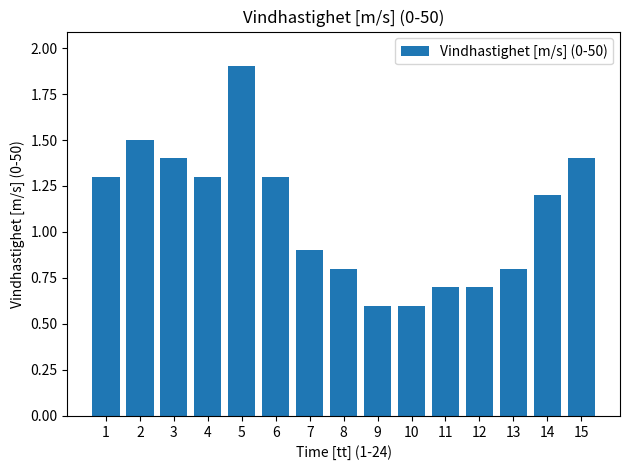

What is the difference between the second highest and minimum values?

0.9